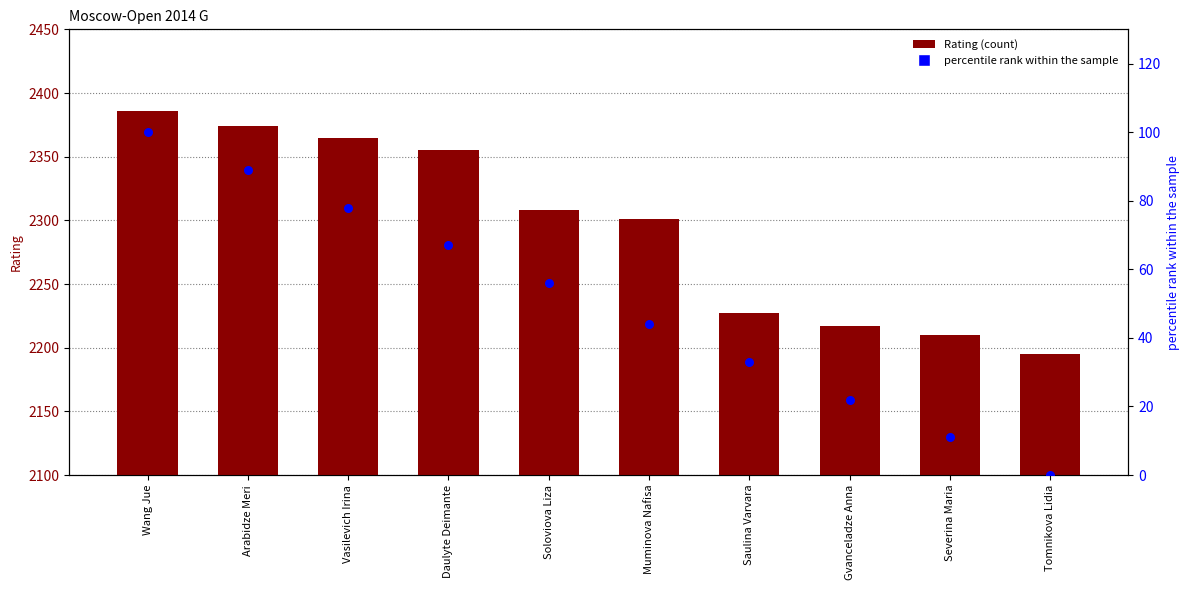

Which series contains the lowest Y value?

percentile rank within the sample